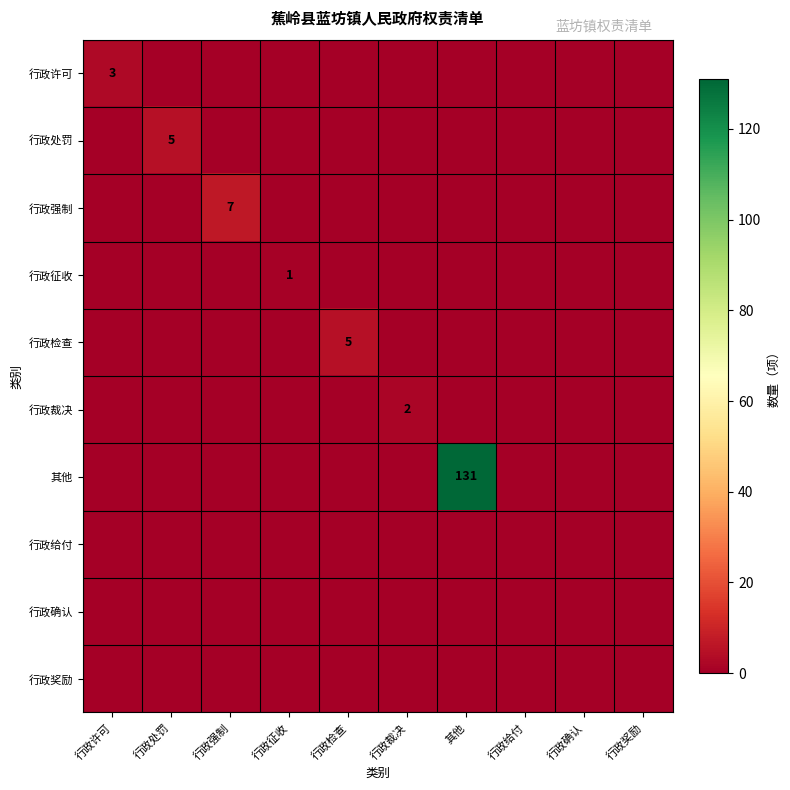

What is the total value across all series at 行政检查?

5